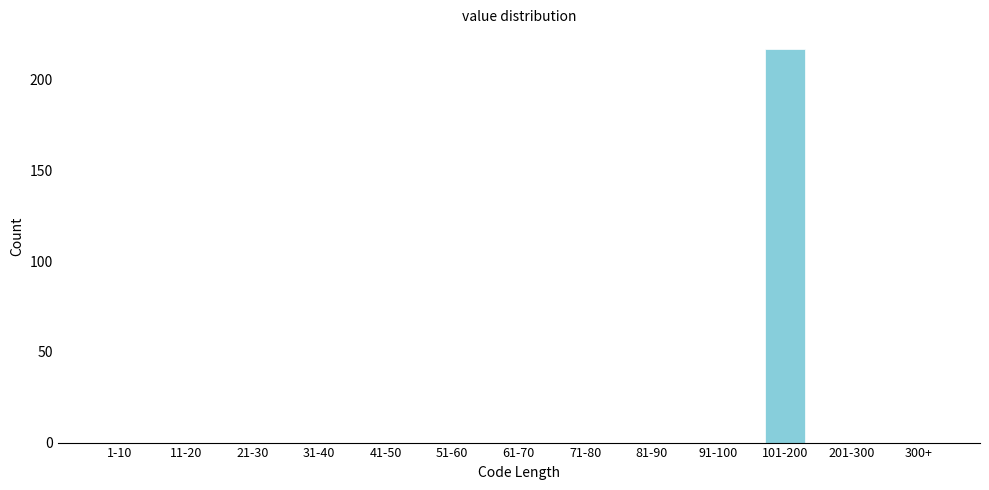

Reading left to right, list all the values displayed in this chart.

1-10=0	11-20=0	21-30=0	31-40=0	41-50=0	51-60=0	61-70=0	71-80=0	81-90=0	91-100=0	101-200=217	201-300=0	300+=0